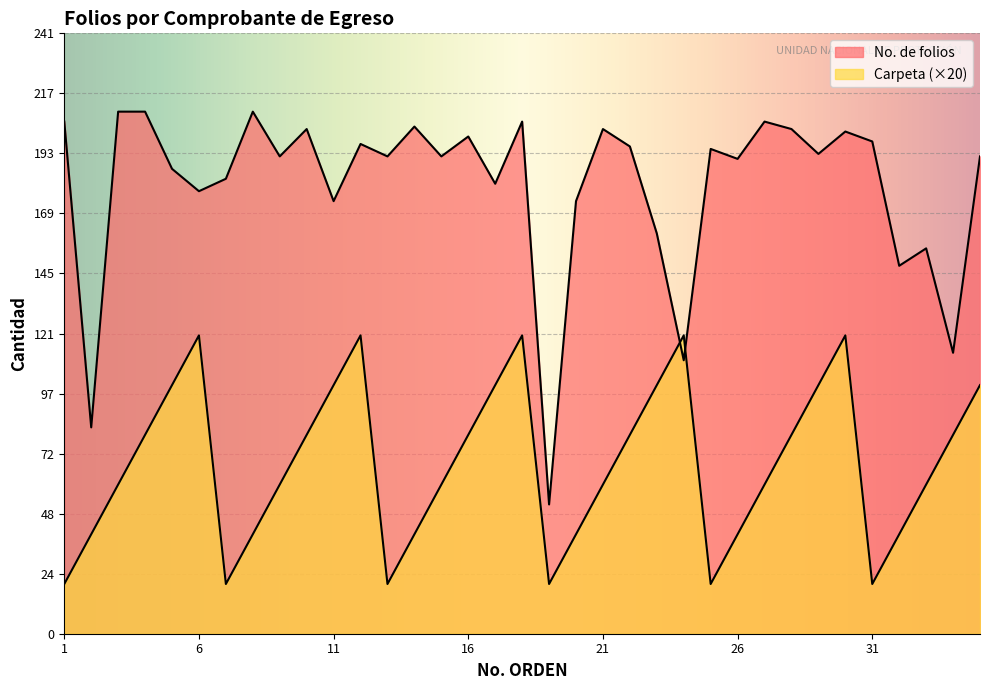

Where do No. de folios and Carpeta first cross each other?

23 and 24